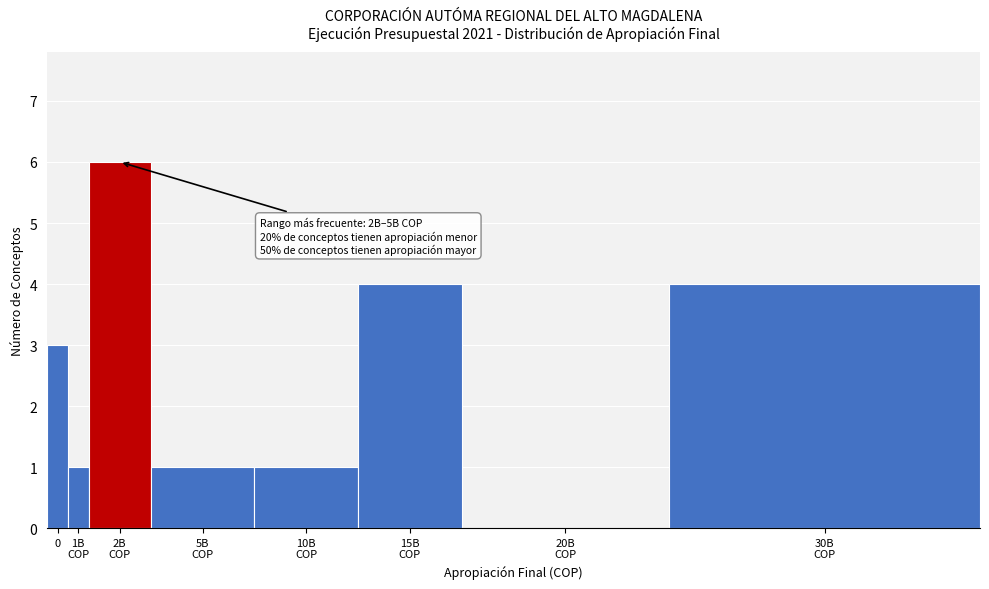

What is the greatest value displayed?

6